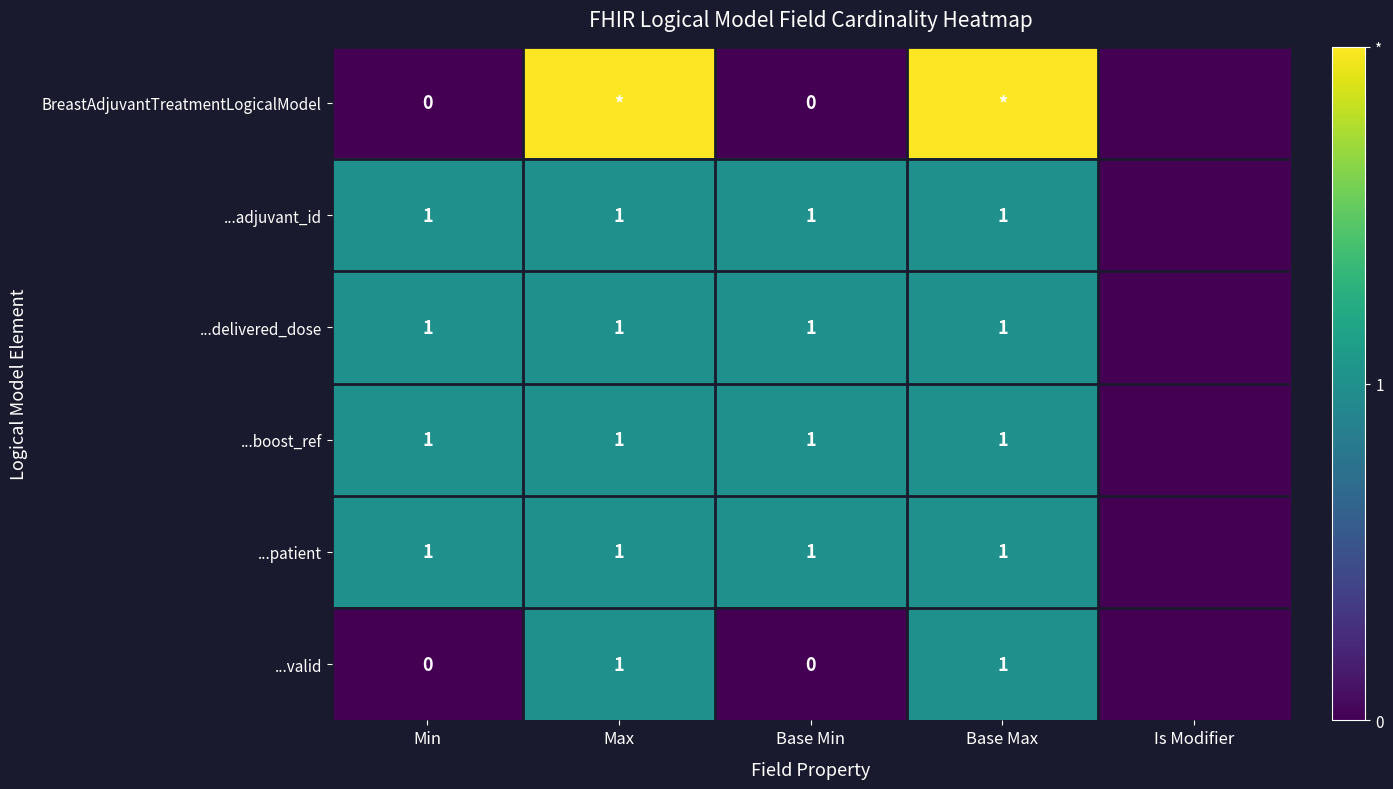

How many categories are shown in the chart?

5